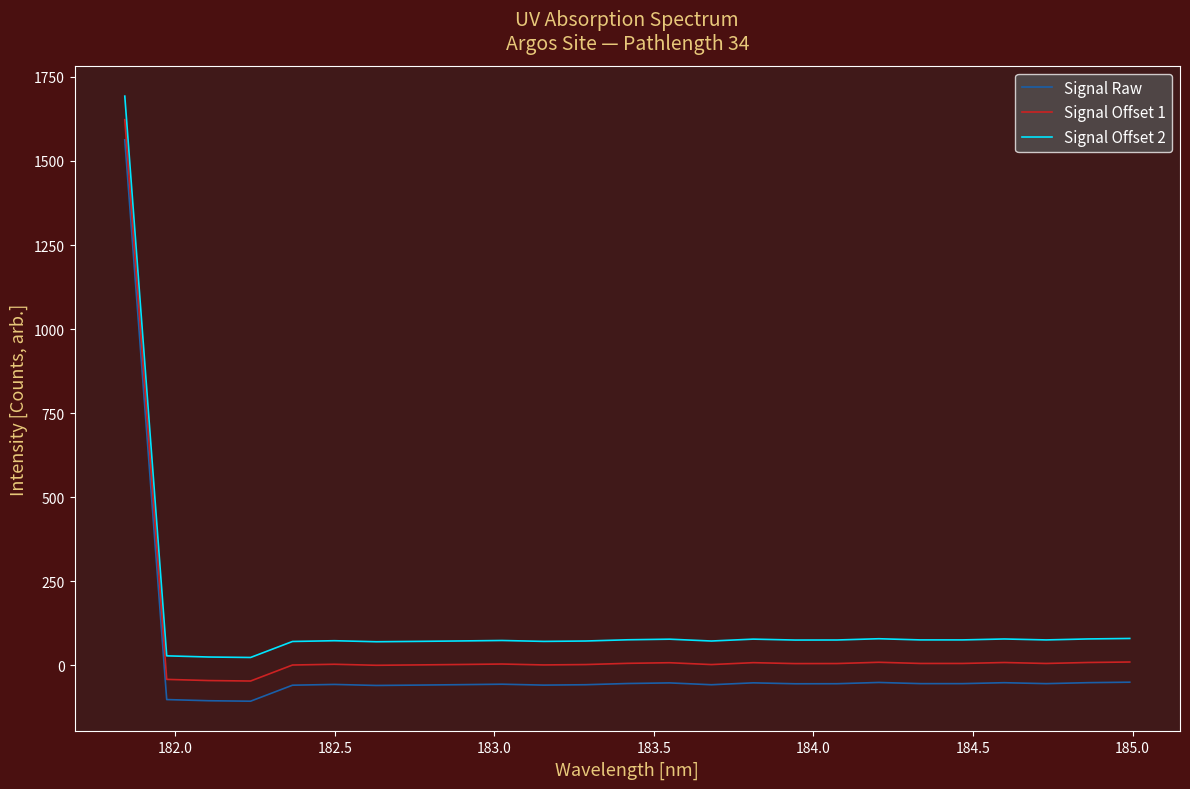

True or false: Signal Raw and Signal Offset 1 intersect in this chart.

False